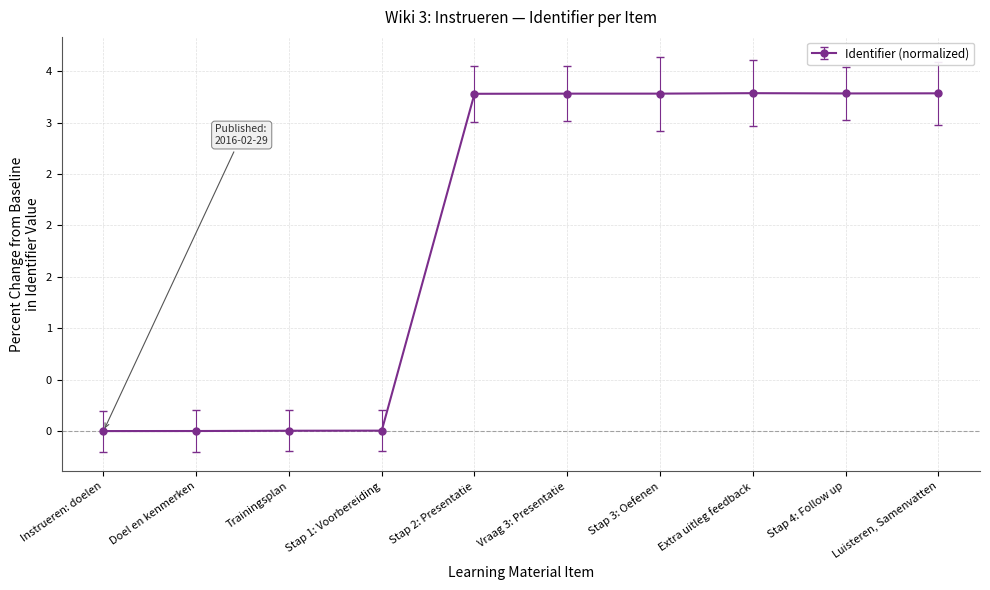

What is the value of the 5th point from the left?

3.3